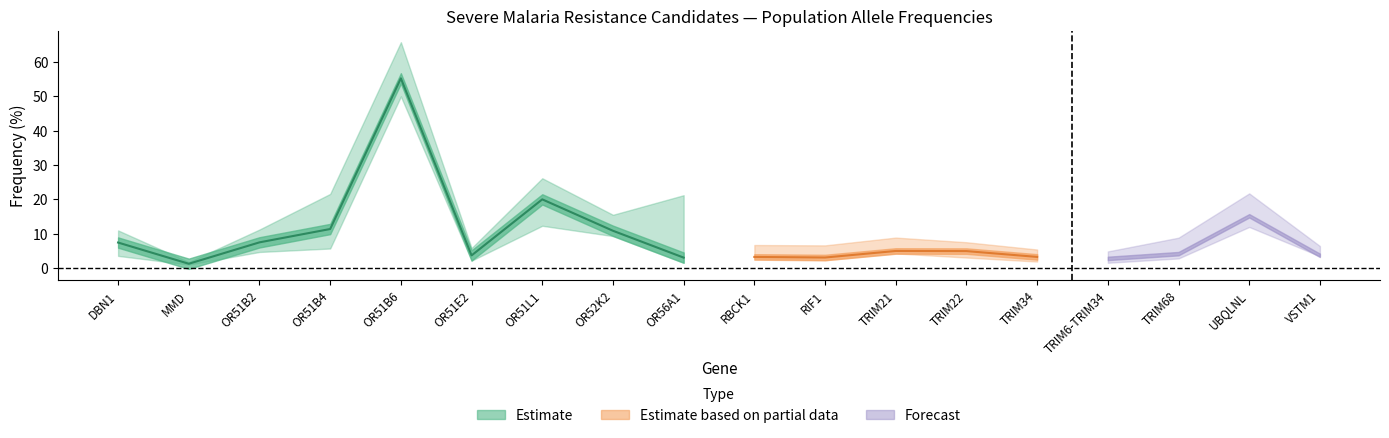

Read the African_American value at MMD.

1.2